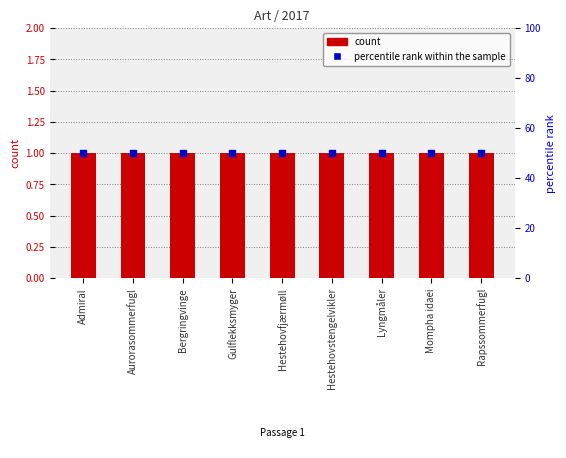

Which series has the largest Y range (max minus min)?

count